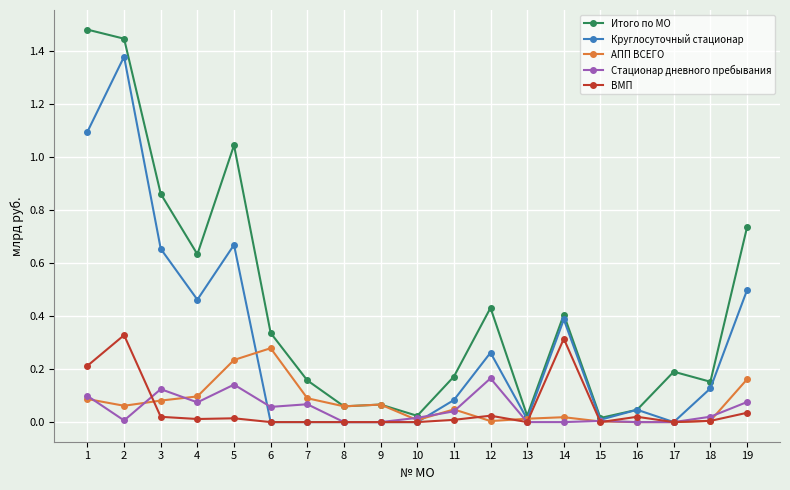

The value of Итого по МО at 9 is 0.1. True or false?

True